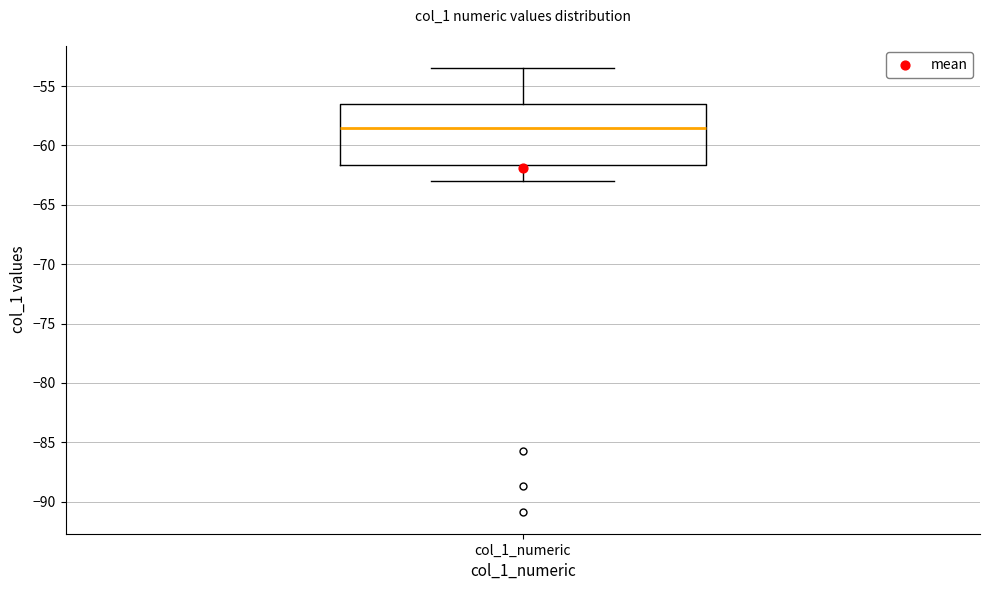

Transcribe this box plot: give where the median line is, the range the box spans, and where the two whiskers end, as read against the y-axis. The values are not printed on the chart, so give them approximately, as read against the axis.

median -58.5, box -61.5 to -56.5, whiskers -63.0 to -53.5